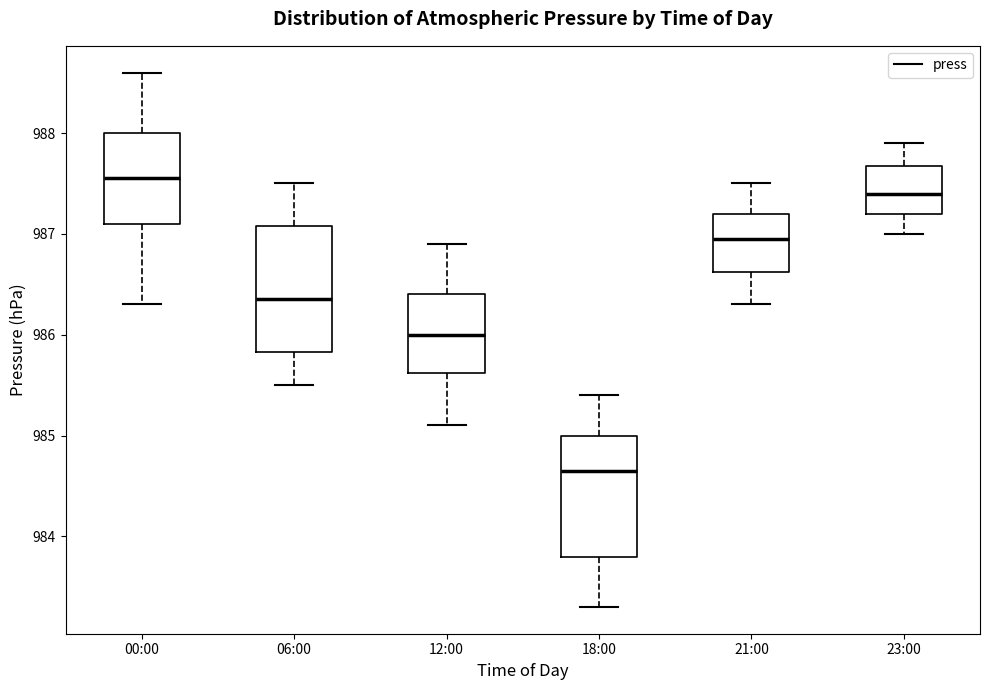

Reading left to right, read every box against the y-axis: the position of its median line, the range the box covers, and the ends of its whiskers. The values are not printed on the chart, so give them approximately, as read against the axis.

00:00: median 987.6, box 987.1 to 988.0, whiskers 986.3 to 988.6
06:00: median 986.4, box 985.8 to 987.1, whiskers 985.5 to 987.5
12:00: median 986.0, box 985.6 to 986.4, whiskers 985.1 to 986.9
18:00: median 984.7, box 983.8 to 985.0, whiskers 983.3 to 985.4
21:00: median 987.0, box 986.6 to 987.2, whiskers 986.3 to 987.5
23:00: median 987.4, box 987.2 to 987.7, whiskers 987.0 to 987.9